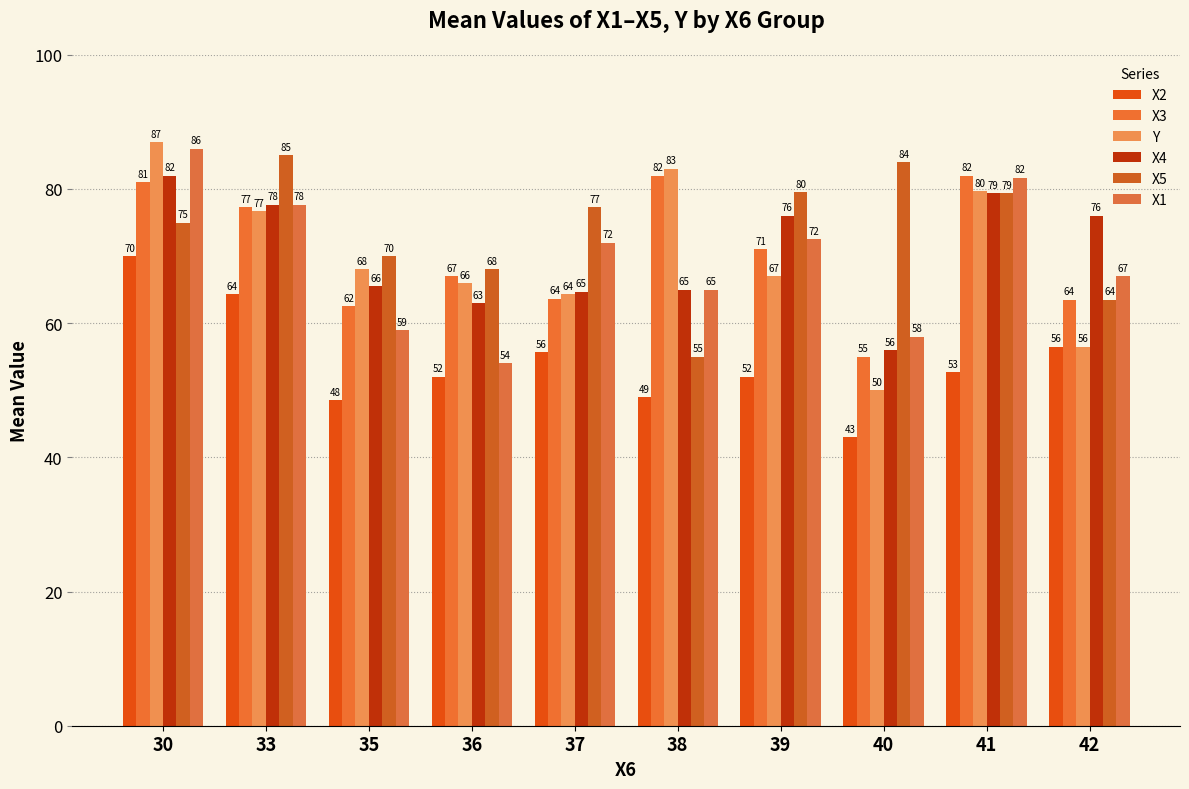

What is the difference between the X2 values at 41 and 30?

17.3